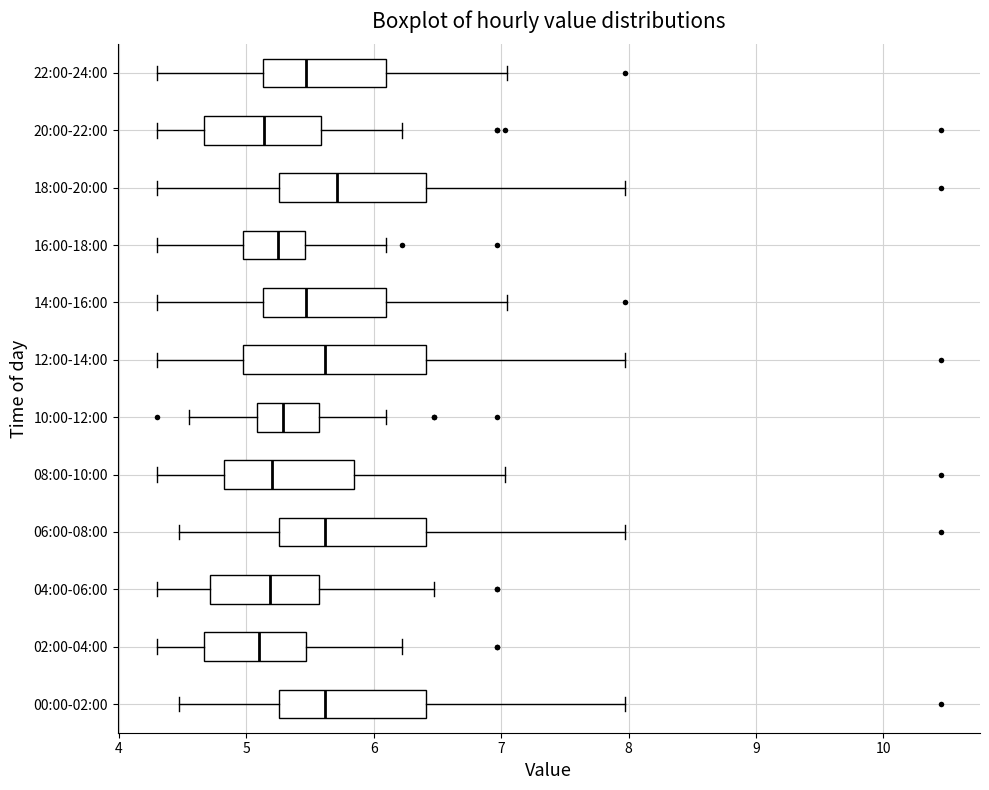

Reading bottom to top, read every box against the x-axis: the position of its median line, the range the box covers, and the ends of its whiskers. The values are not printed on the chart, so give them approximately, as read against the axis.

00:00-02:00: median 5.6, box 5.3 to 6.4, whiskers 4.5 to 8.0
02:00-04:00: median 5.1, box 4.7 to 5.5, whiskers 4.3 to 6.2
04:00-06:00: median 5.2, box 4.7 to 5.6, whiskers 4.3 to 6.5
06:00-08:00: median 5.6, box 5.3 to 6.4, whiskers 4.5 to 8.0
08:00-10:00: median 5.2, box 4.8 to 5.8, whiskers 4.3 to 7.0
10:00-12:00: median 5.3, box 5.1 to 5.6, whiskers 4.6 to 6.1
12:00-14:00: median 5.6, box 5.0 to 6.4, whiskers 4.3 to 8.0
14:00-16:00: median 5.5, box 5.1 to 6.1, whiskers 4.3 to 7.1
16:00-18:00: median 5.3, box 5.0 to 5.5, whiskers 4.3 to 6.1
18:00-20:00: median 5.7, box 5.3 to 6.4, whiskers 4.3 to 8.0
20:00-22:00: median 5.1, box 4.7 to 5.6, whiskers 4.3 to 6.2
22:00-24:00: median 5.5, box 5.1 to 6.1, whiskers 4.3 to 7.1